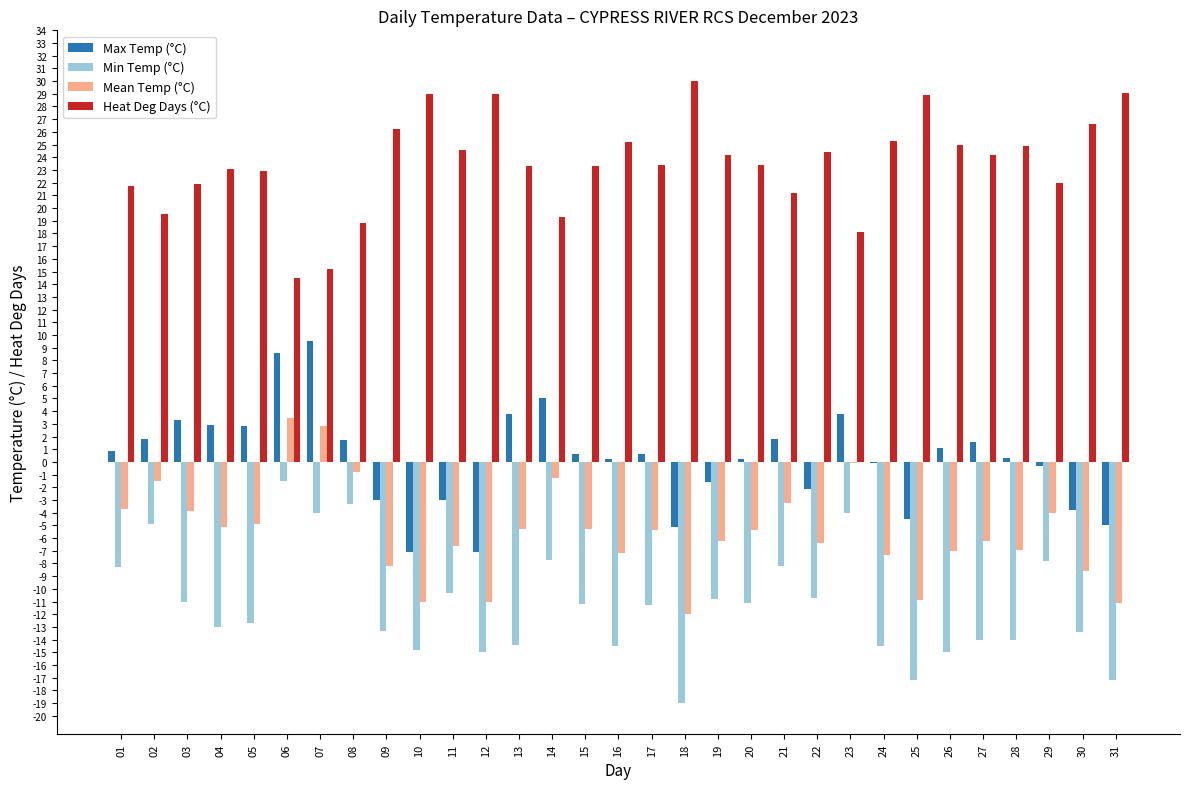

What is the sum of all Heat Deg Days (°C) values?

728.2